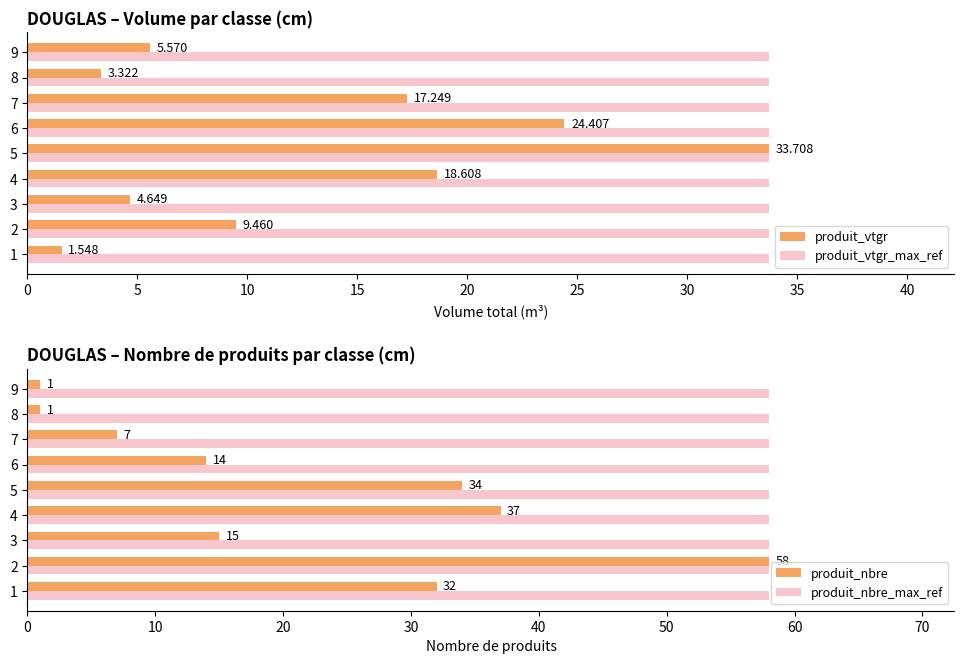

What is the difference between the maximum and minimum values in the produit_nbre series?

57